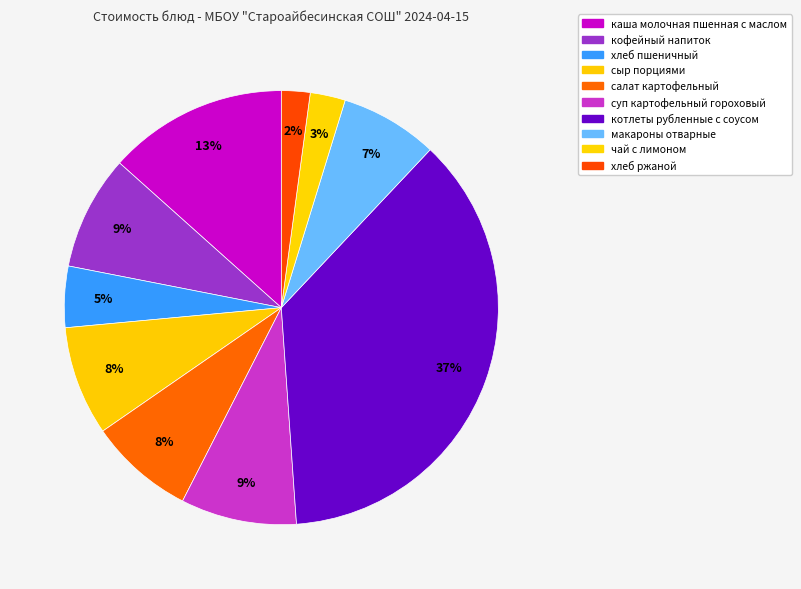

How many segments does this pie chart have?

10